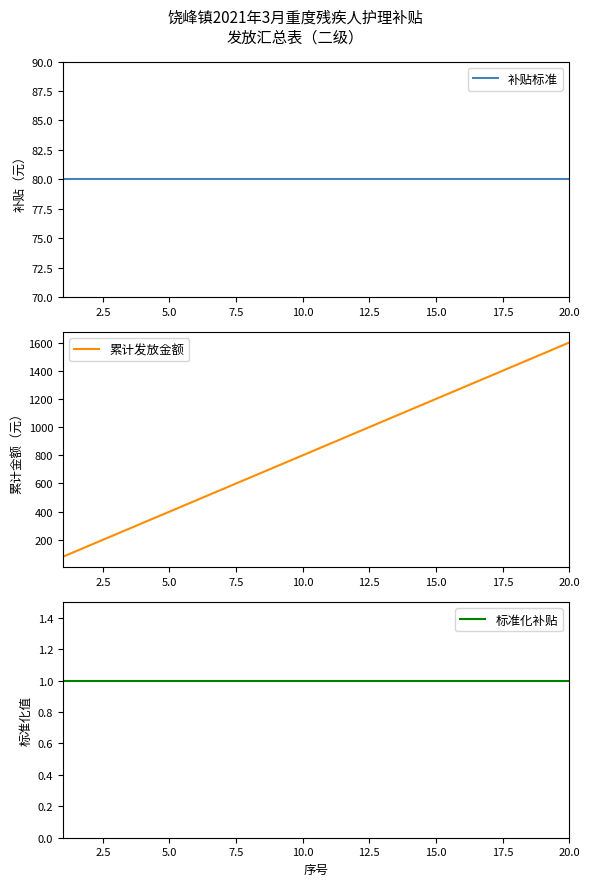

What is the highest value of the 标准化补贴 series?

1